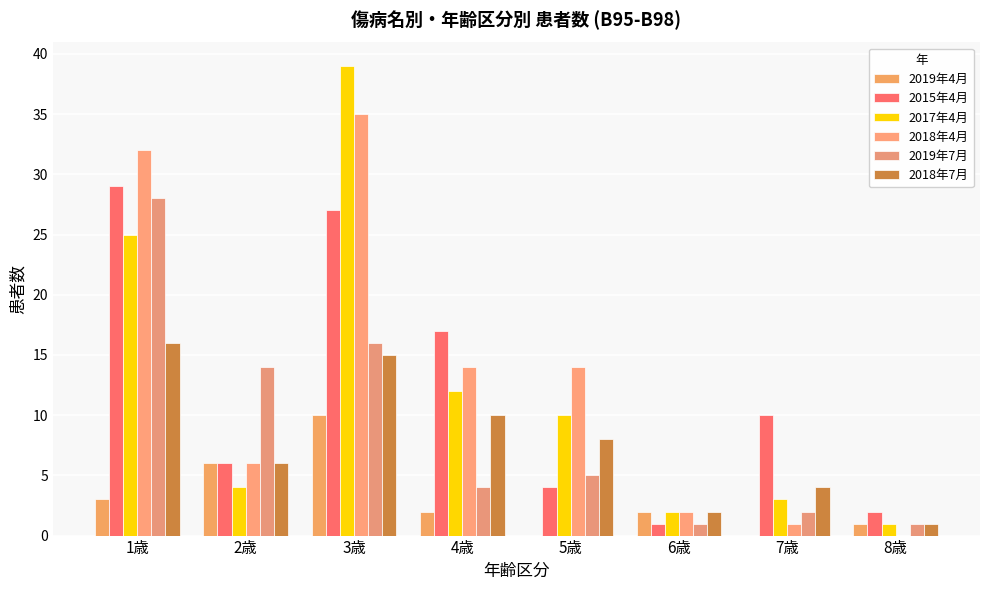

Which series has the widest spread of values?

2017年4月